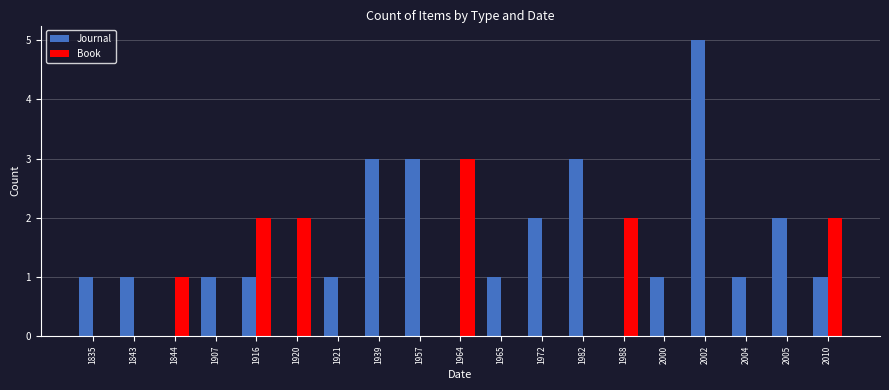

Count the number of categories in the chart.

19